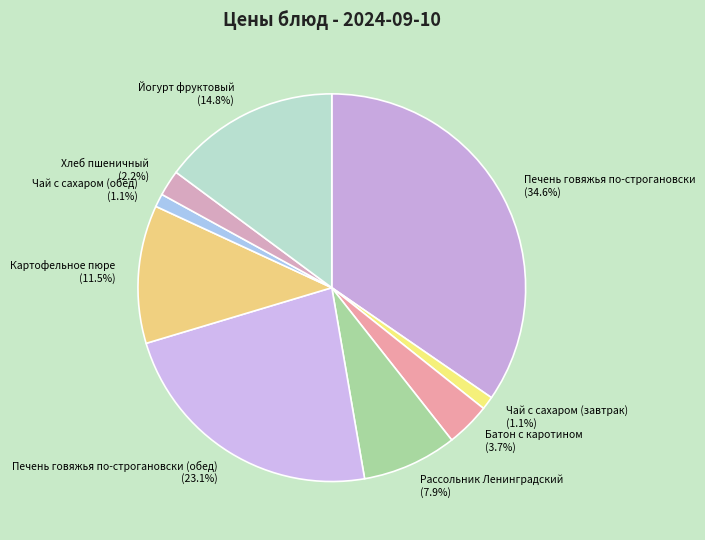

The Чай с сахаром (завтрак) slice represents 10% of the pie. True or false?

False